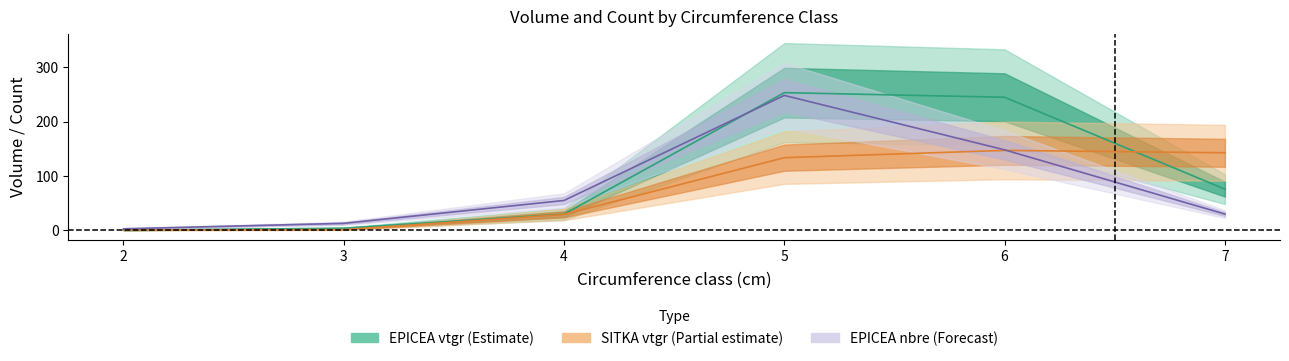

Which label corresponds to the smallest value in the chart?

2